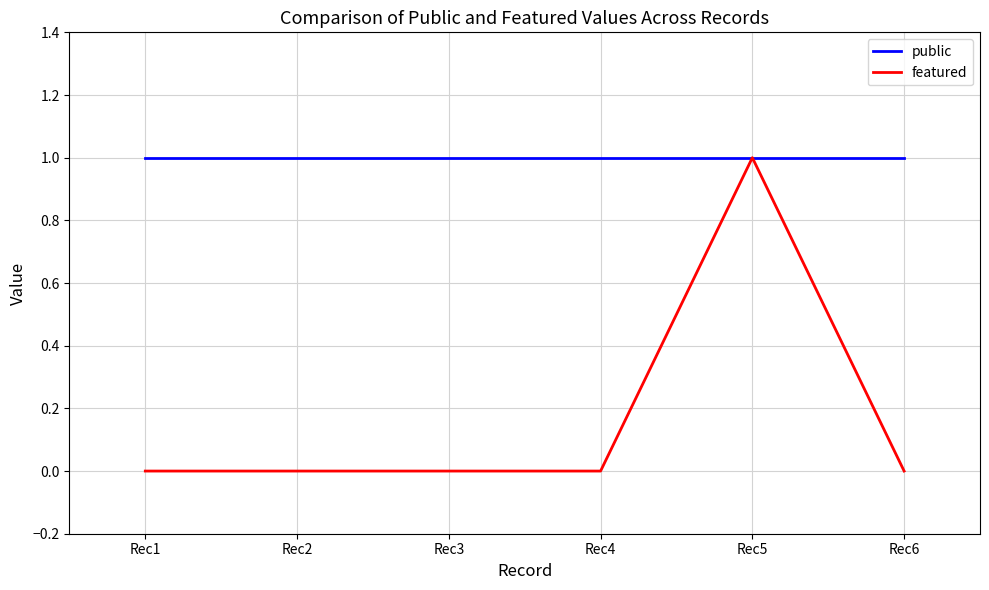

Rank the series by their average value, from lowest to highest.

featured, public